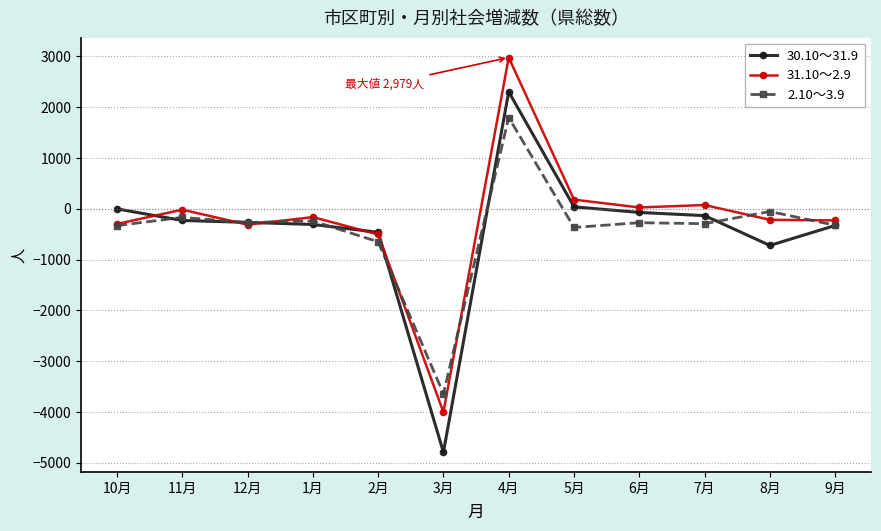

What is the value of the 31.10～2.9 point at the 6th from the left?

-4005